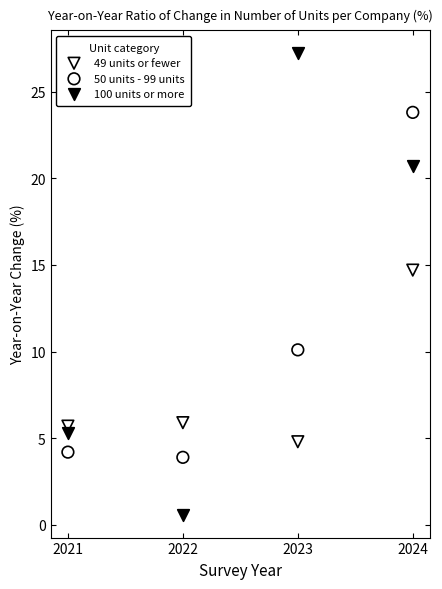

What are all the series names shown in the legend?

49 units or fewer, 50 units - 99 units, 100 units or more